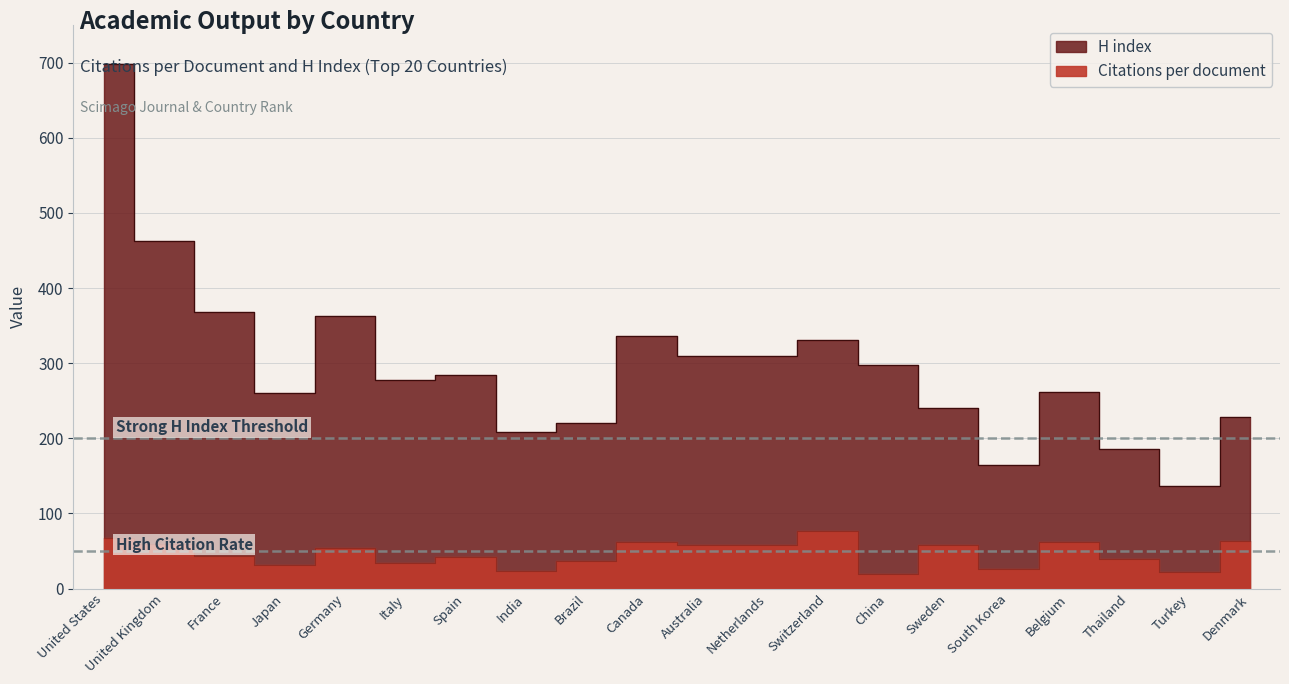

At which category does the chart reach its peak across all series?

United States